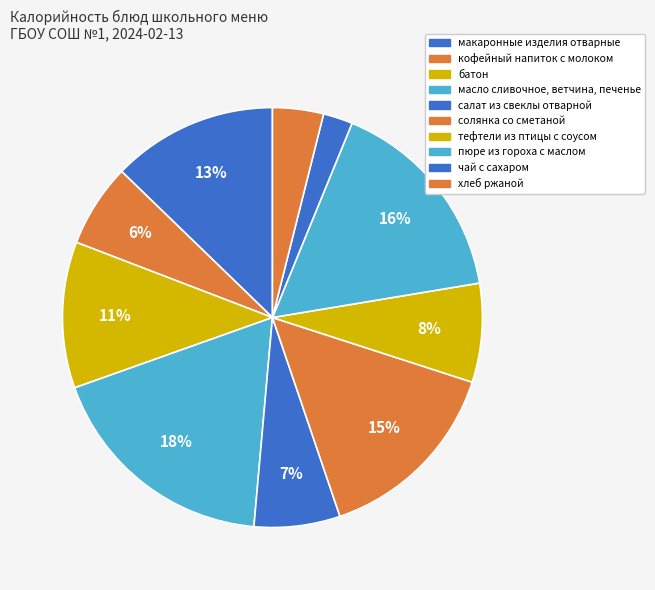

What is the change in value from солянка со сметаной to чай с сахаром?

-220.8